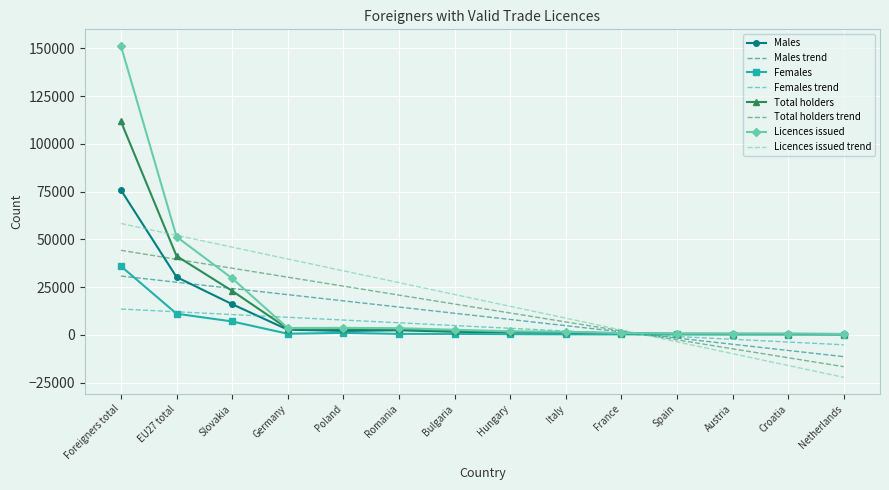

At which category is the sum across all series the highest?

Foreigners total